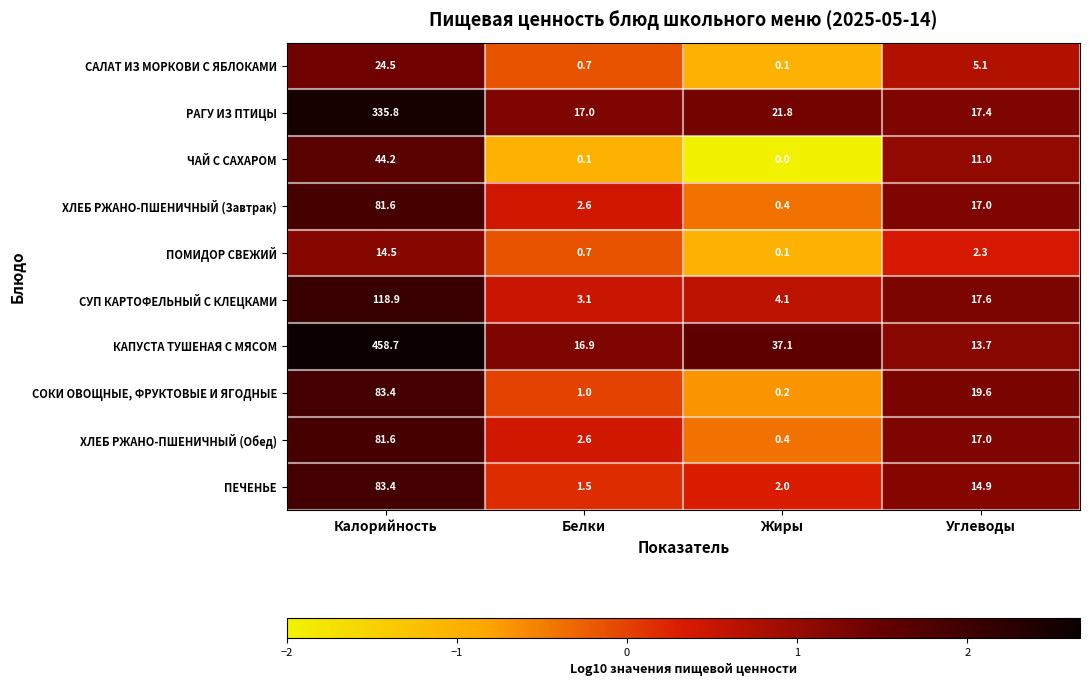

Which category has the highest value across all series?

Калорийность